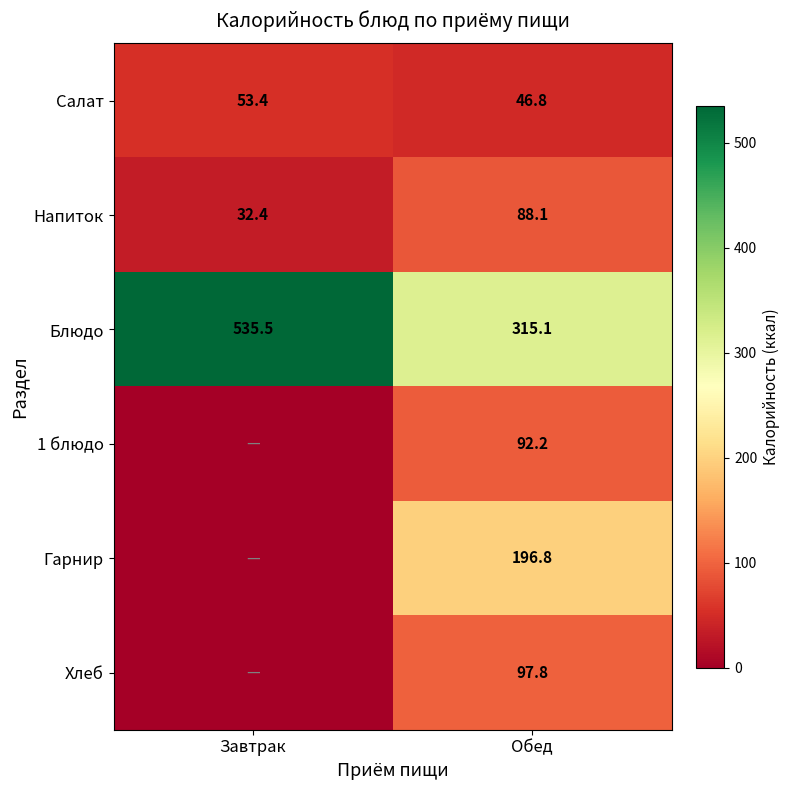

What is the sum of all Салат values?

100.2